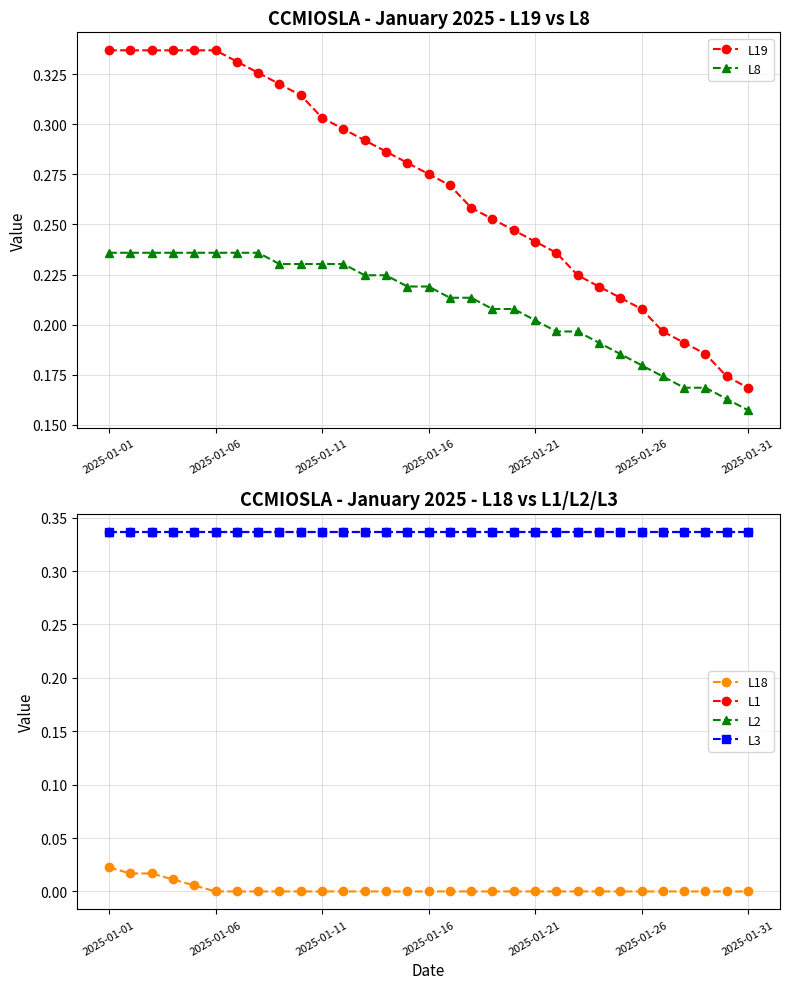

At which category does the chart reach its peak across all series?

2025-01-01